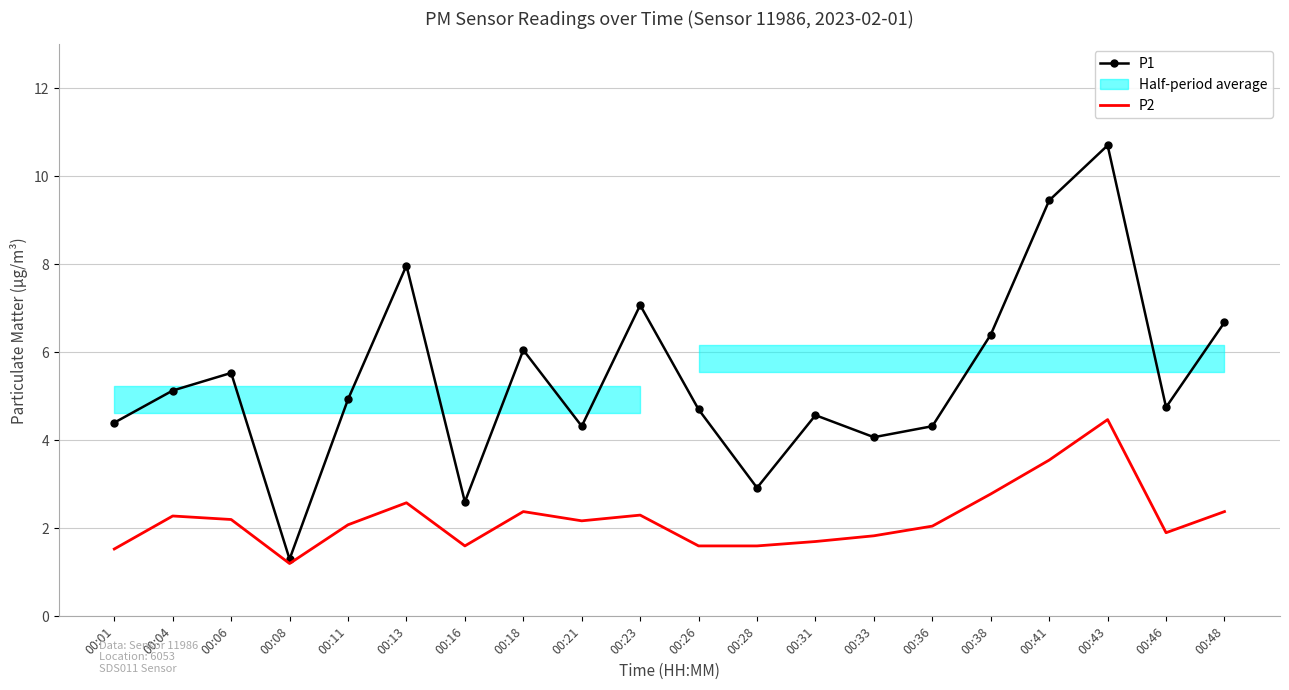

True or false: P1 has a value of 4.3 at 00:21.

True